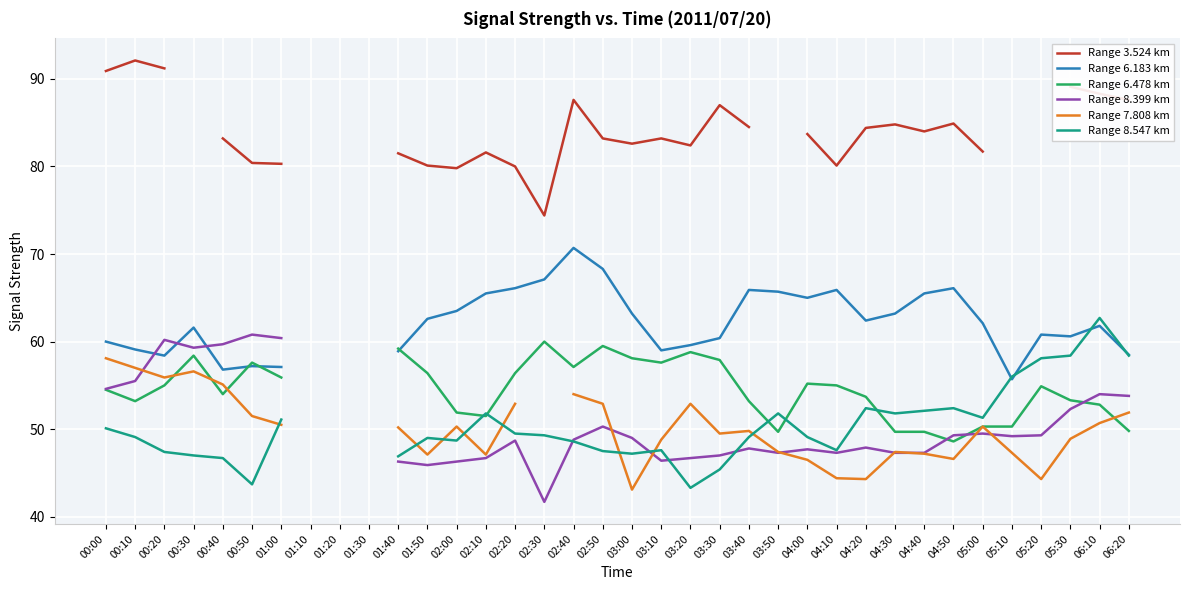

Where is the first local maximum for Range 3.524 km?

00:10